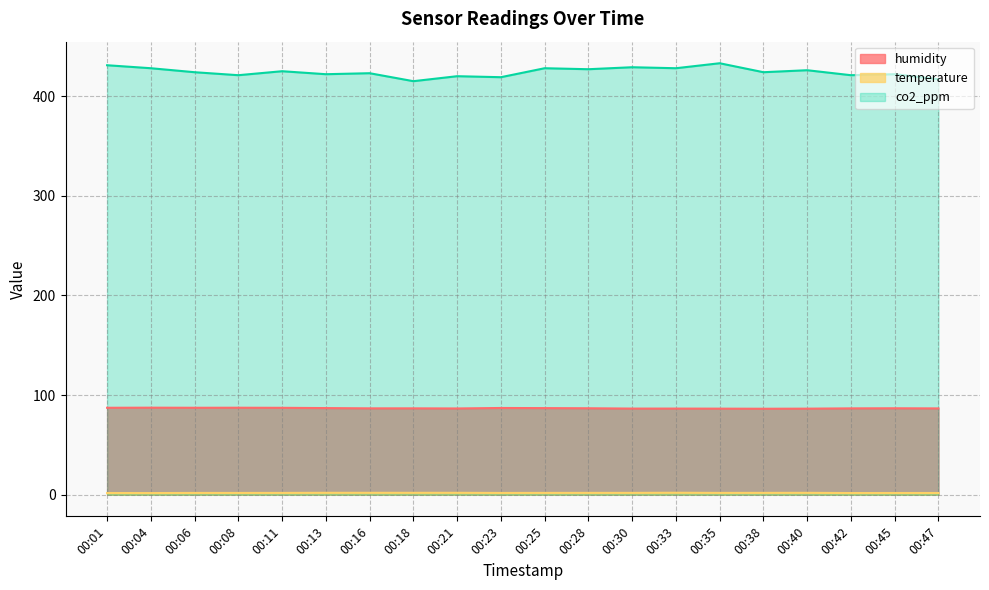

Is it true that temperature equals 2.0 at 00:33?

True